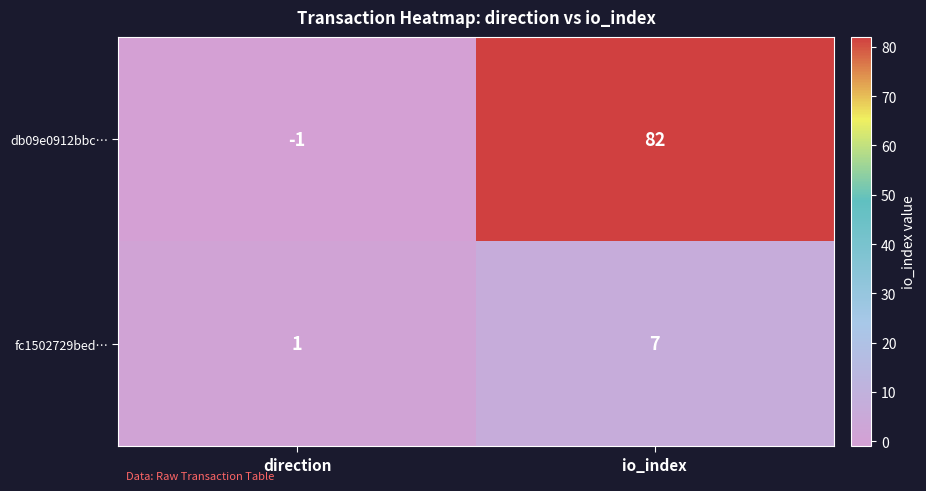

How many distinct data groups are displayed?

2